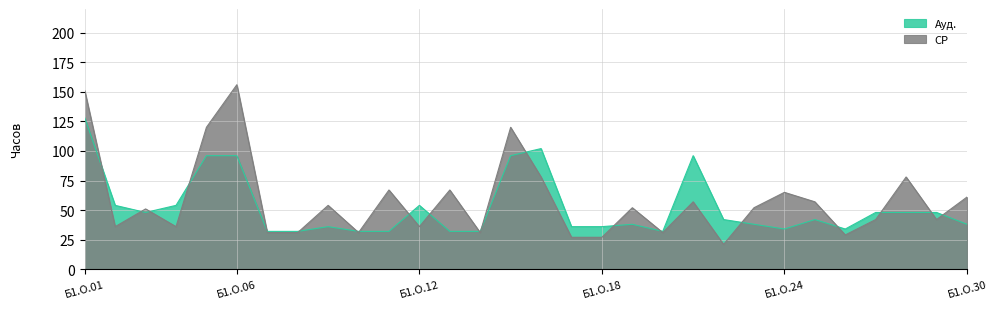

At which category is the sum across all series the highest?

Б1.О.01